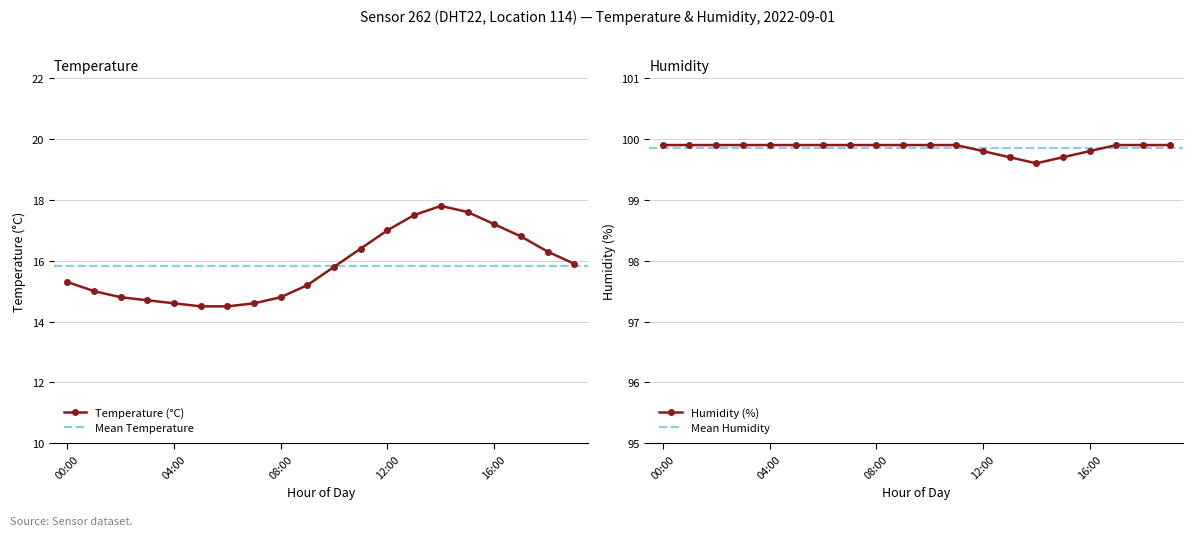

Reading right to left, extract all data points from this chart.

temperature: 15.9	16.3	16.8	17.2	17.6	17.8	17.5	17.0	16.4	15.8	15.2	14.8	14.6	14.5	14.5	14.6	14.7	14.8	15.0	15.3
humidity: 99.9	99.9	99.9	99.8	99.7	99.6	99.7	99.8	99.9	99.9	99.9	99.9	99.9	99.9	99.9	99.9	99.9	99.9	99.9	99.9